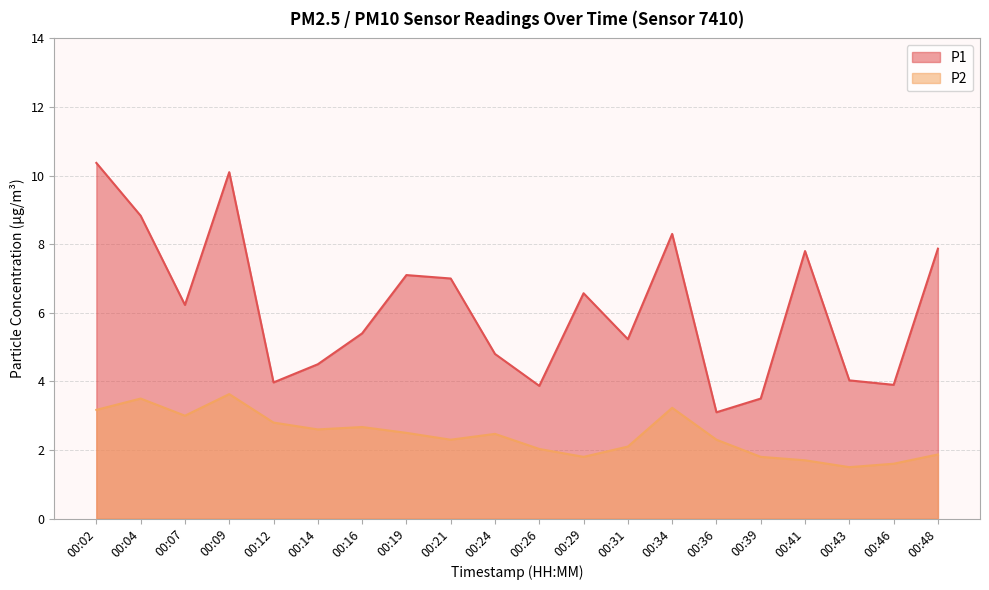

Rank the series by their maximum value, from highest to lowest.

P1, P2